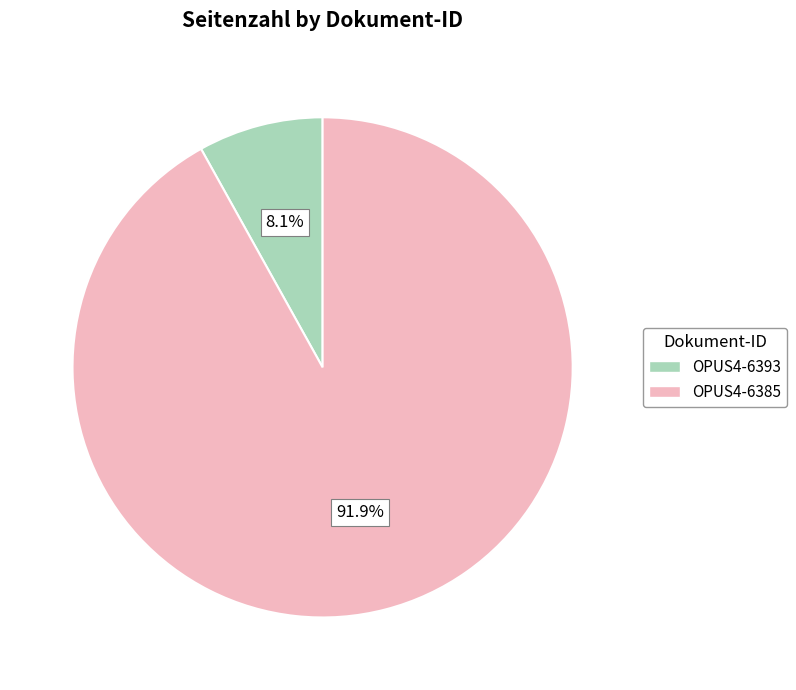

To the nearest percent, what portion does OPUS4-6385 represent?

92%